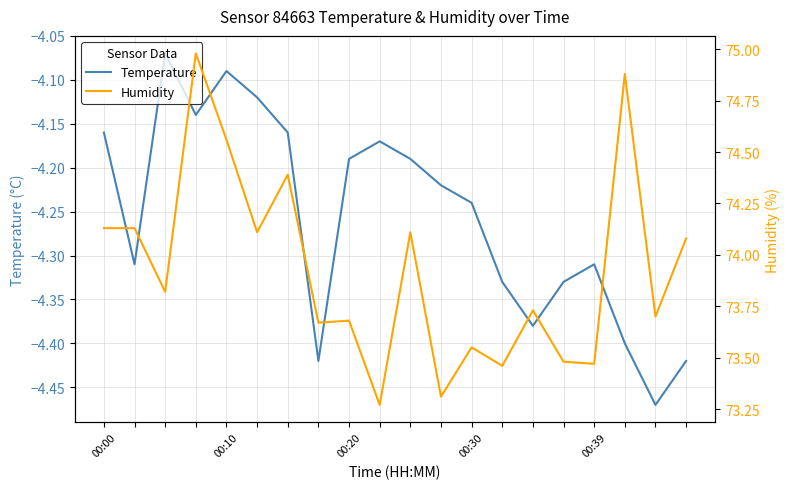

What position from the left is 00:39?

5